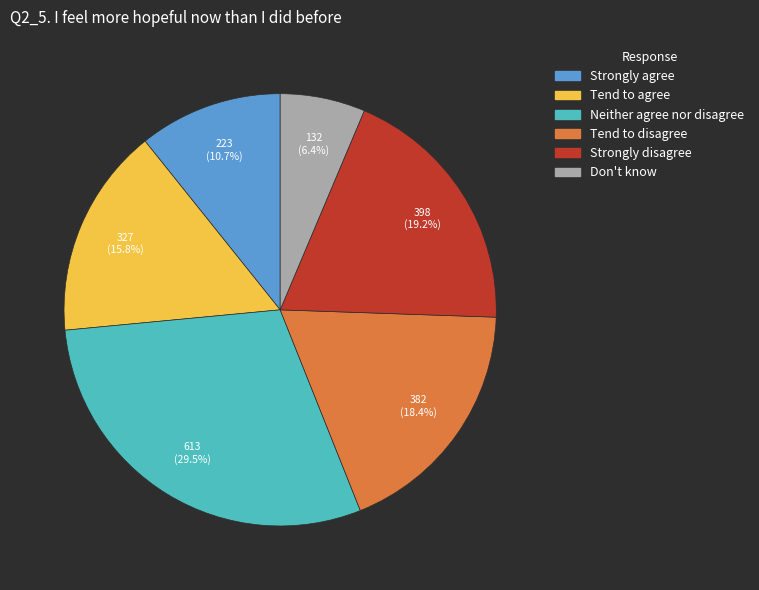

True or false: Tend to disagree accounts for 12% of the total.

False